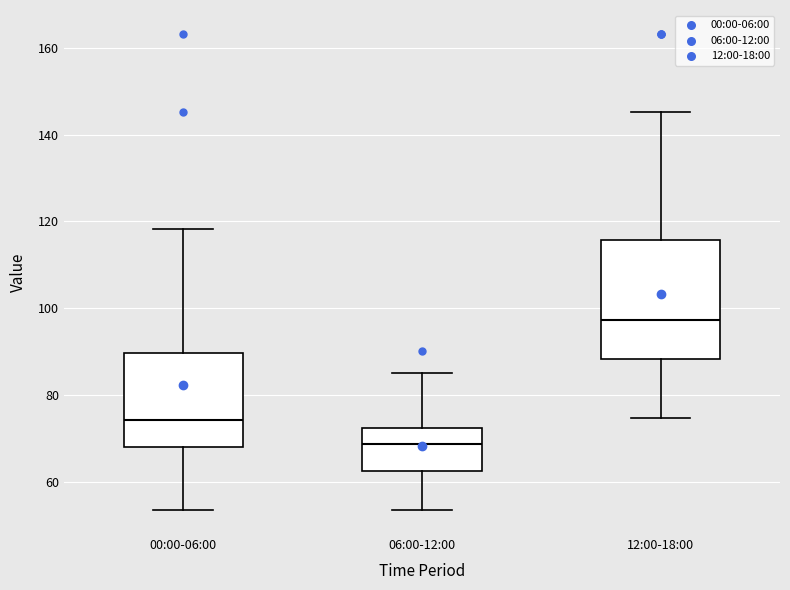

Which box is the tallest, from its lower edge to its upper edge?

12:00-18:00